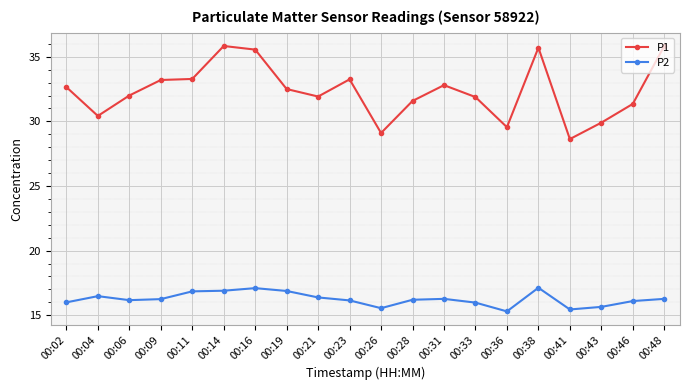

Which series has the largest range (max minus min)?

P1